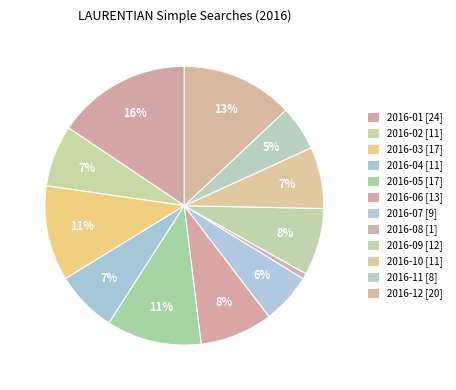

Is the sum of 2016-12 and 2016-03 greater than half?

No